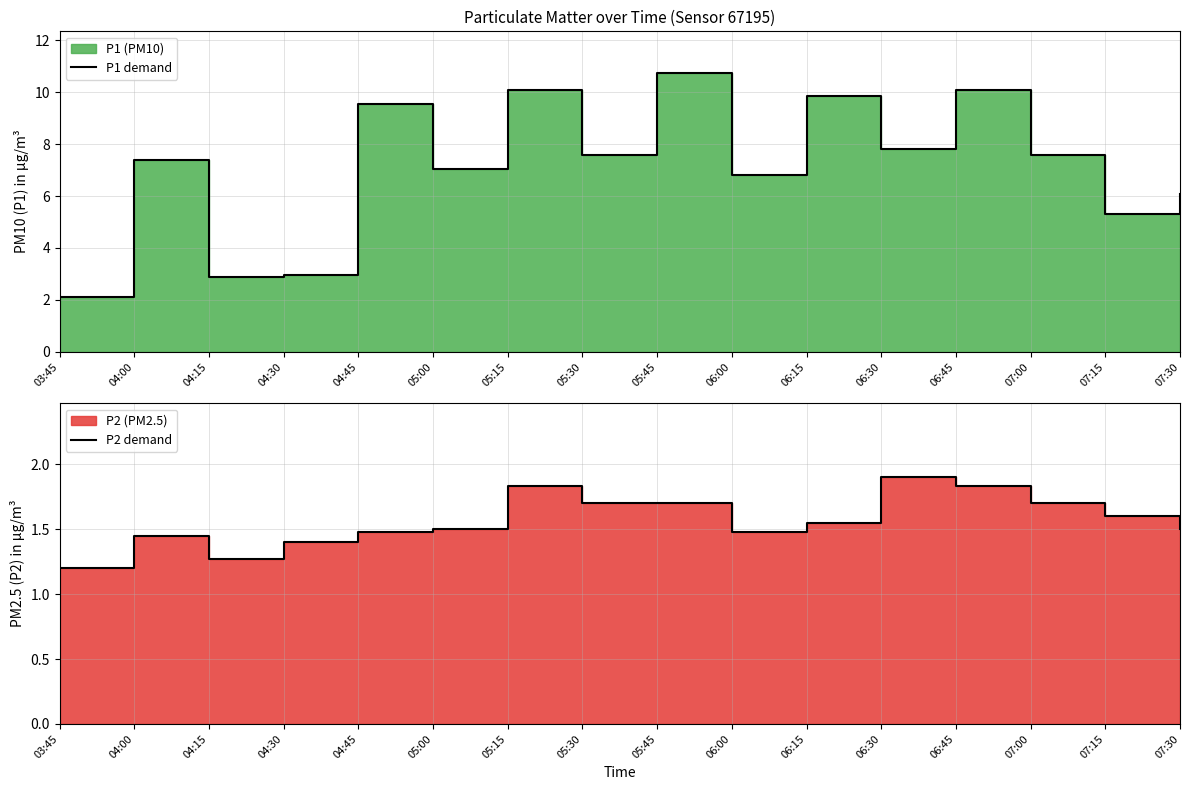

What is the label of the 7th point from the right?

06:00